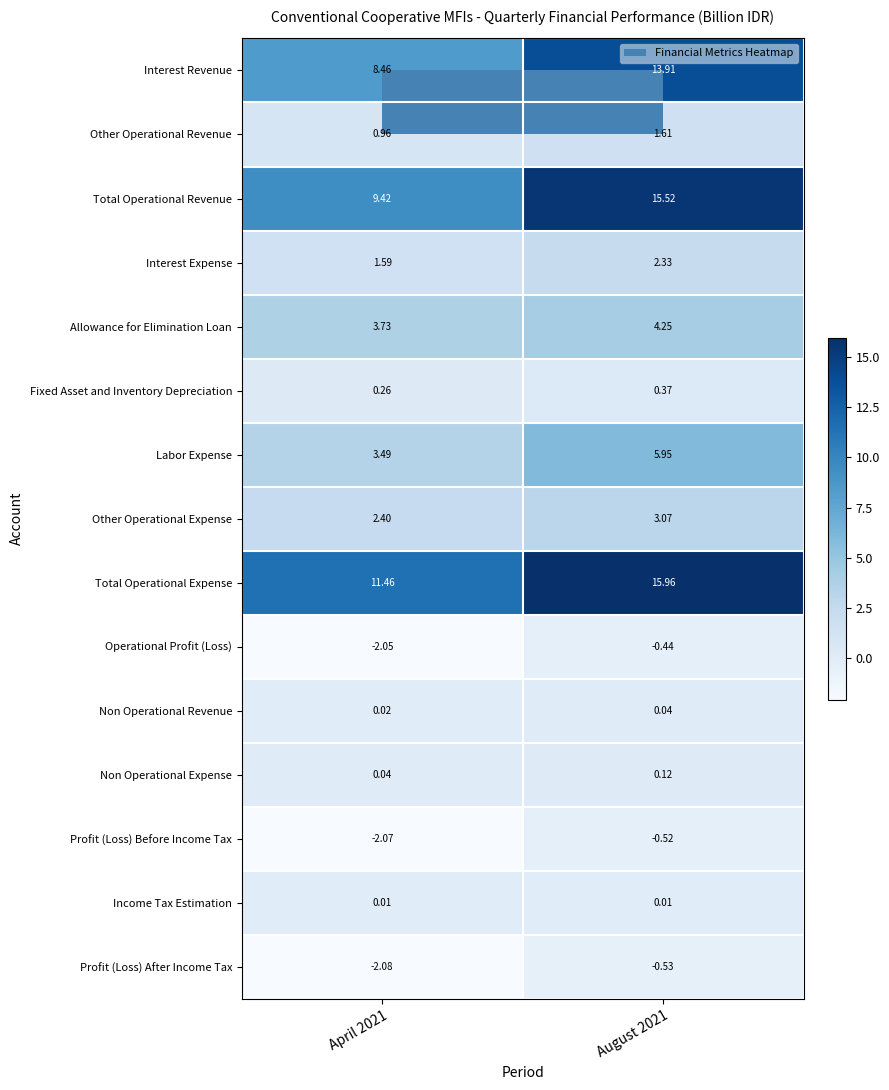

How many series are shown in this chart?

15